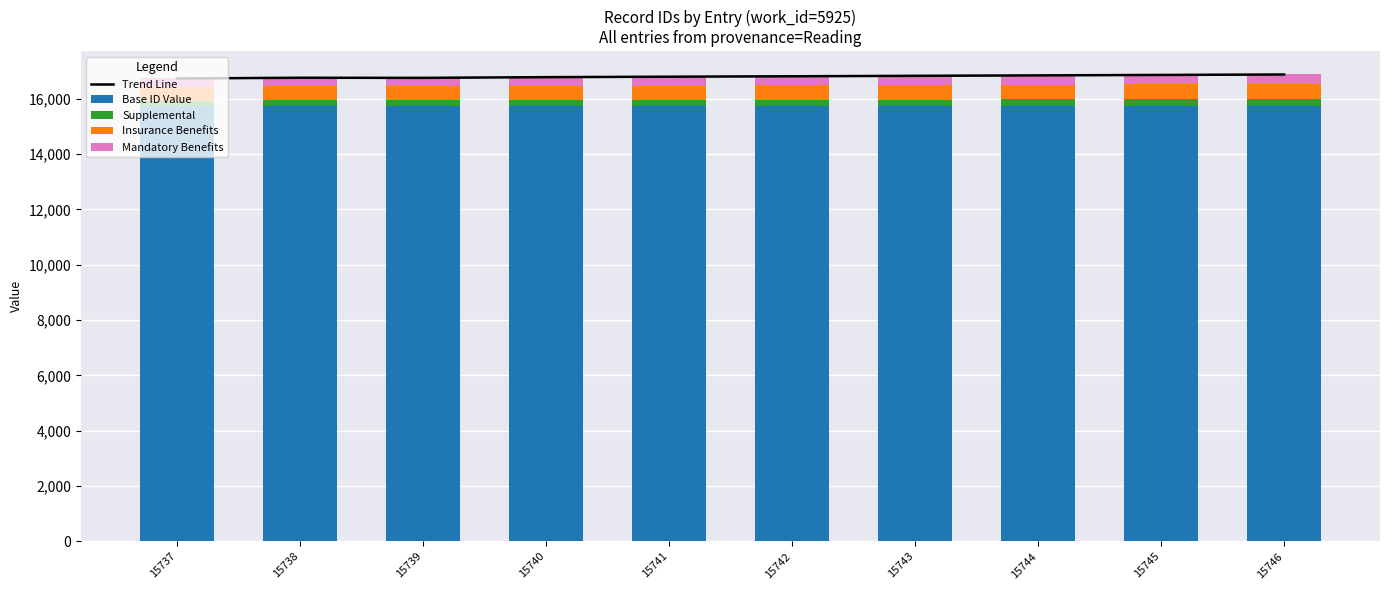

Where does the Mandatory Benefits series first go above 325?

15743